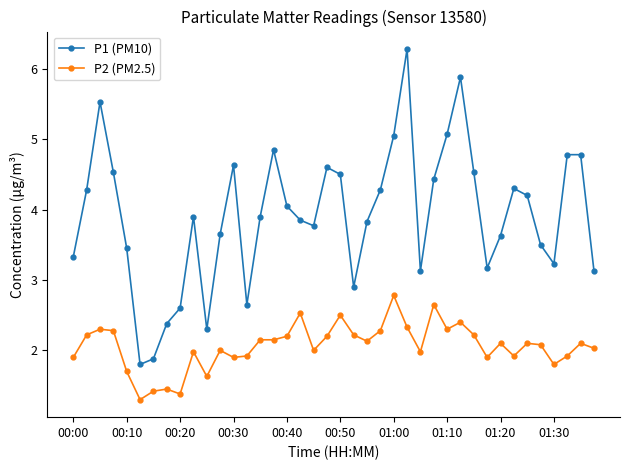

What is the value of the P1 (PM10) point at the 19th from the left?

3.8